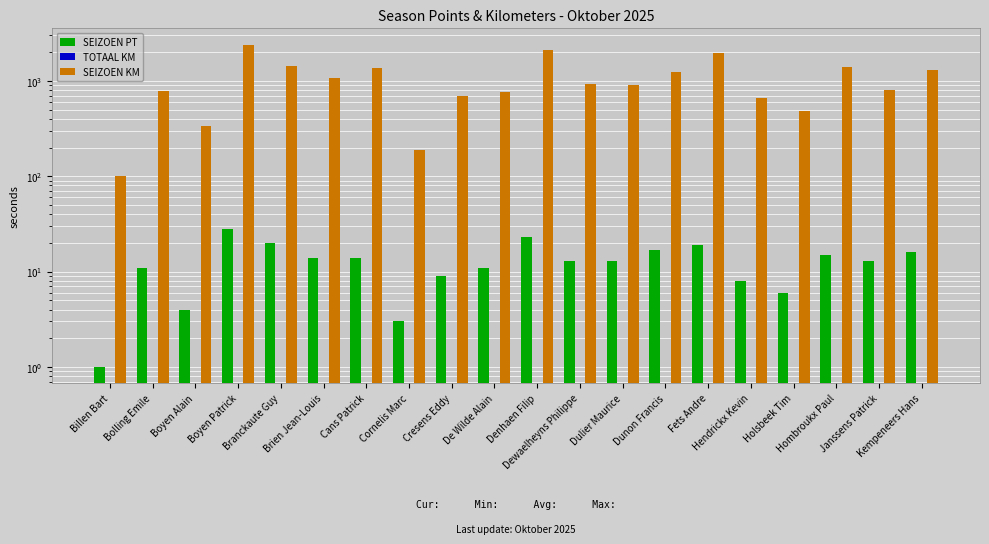

What is the total value across all series at Dewaelheyns Philippe?

947